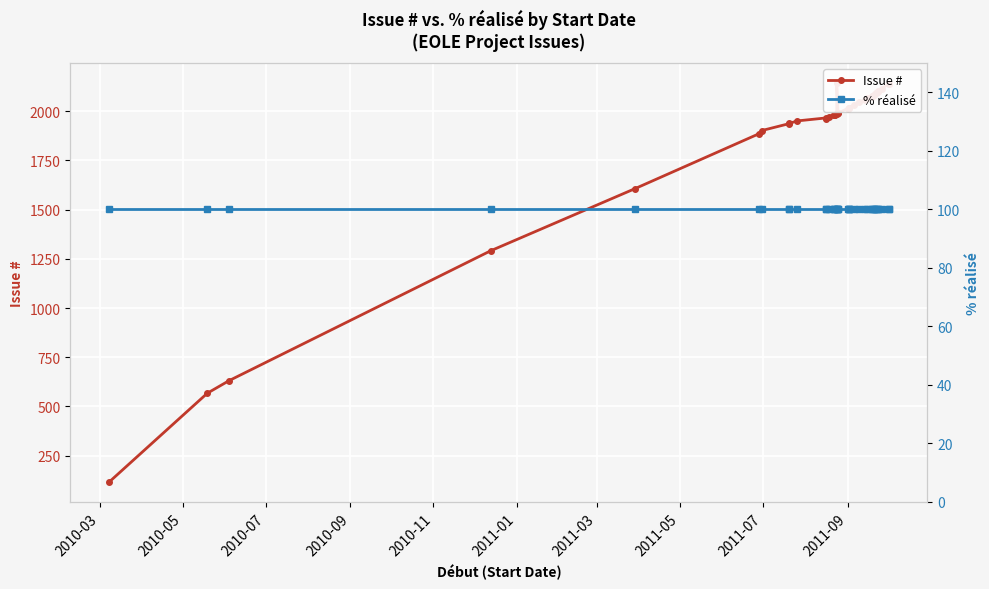

At 2011-07, list the series in order from largest to smallest.

Issue #, % réalisé